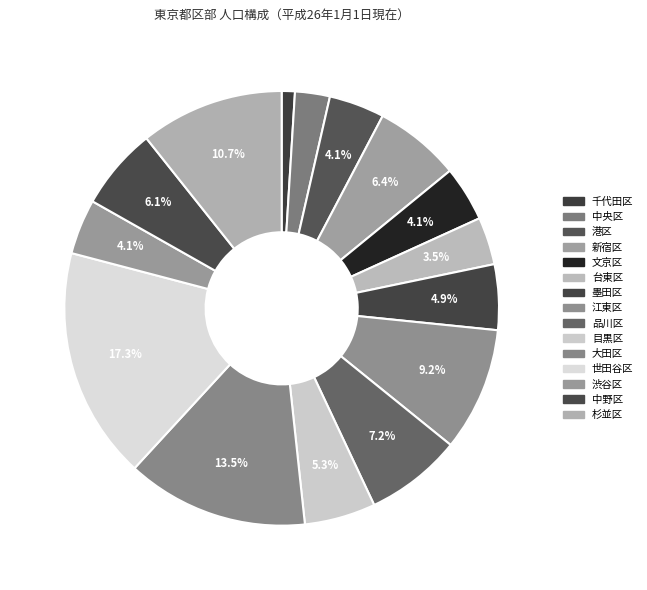

Approximately how many times larger is the value at 墨田区 compared to 江東区?

0.5